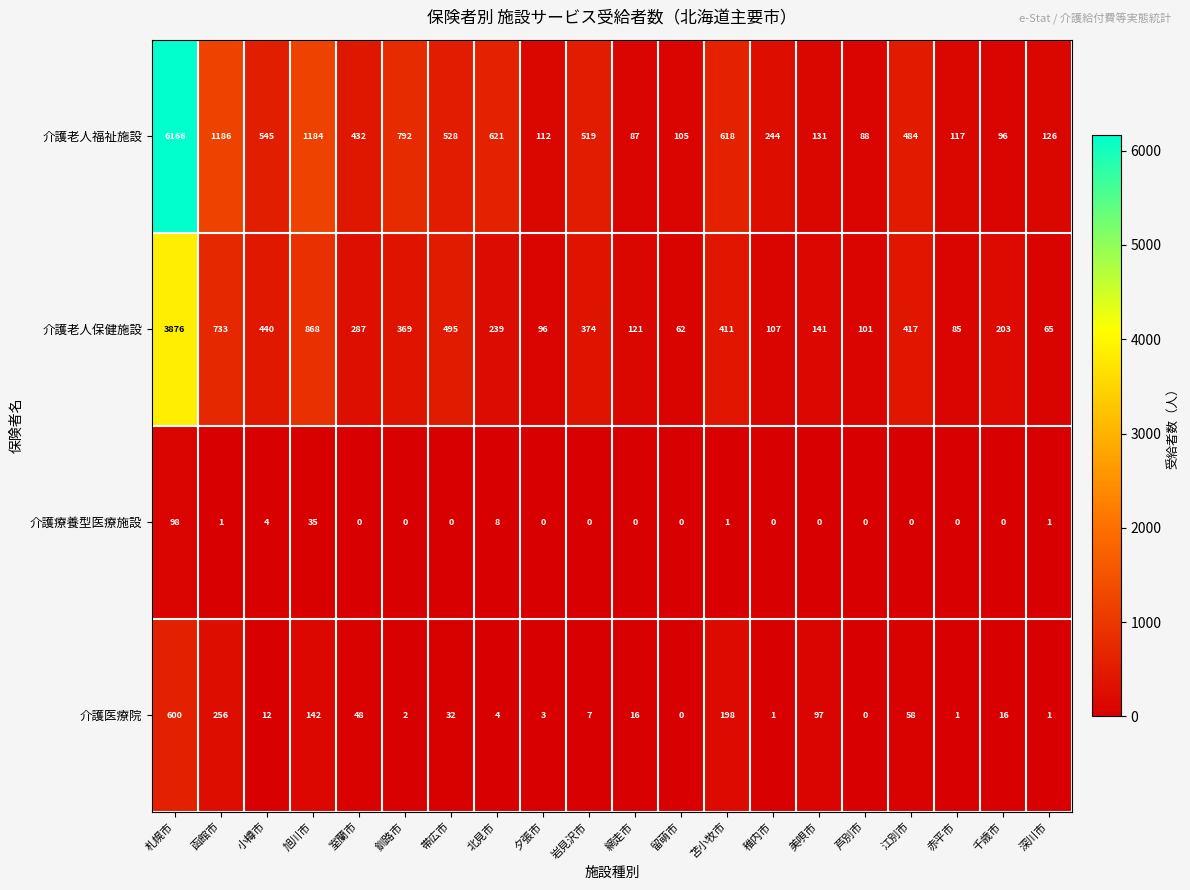

What is the difference between the second highest and minimum values in the 介護老人保健施設 series?

806